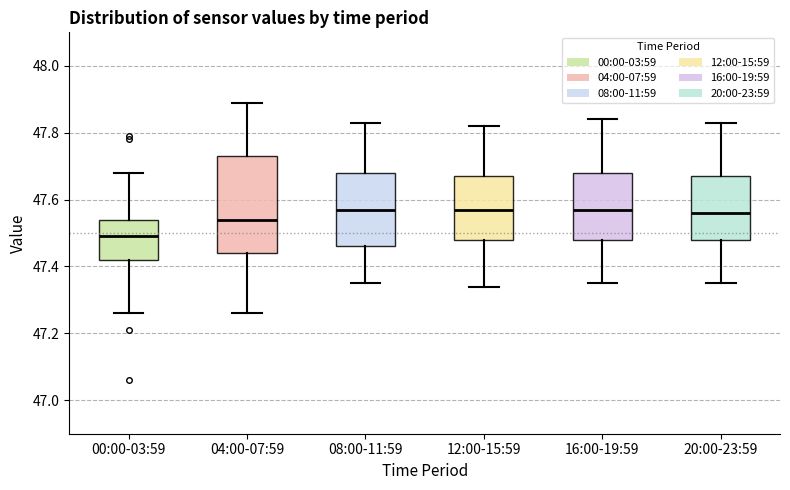

Reading left to right, read every box against the y-axis: the position of its median line, the range the box covers, and the ends of its whiskers. The values are not printed on the chart, so give them approximately, as read against the axis.

00:00-03:59: median 47.50, box 47.42 to 47.54, whiskers 47.26 to 47.68
04:00-07:59: median 47.54, box 47.44 to 47.74, whiskers 47.26 to 47.90
08:00-11:59: median 47.58, box 47.46 to 47.68, whiskers 47.36 to 47.84
12:00-15:59: median 47.58, box 47.48 to 47.68, whiskers 47.34 to 47.82
16:00-19:59: median 47.58, box 47.48 to 47.68, whiskers 47.36 to 47.84
20:00-23:59: median 47.56, box 47.48 to 47.68, whiskers 47.36 to 47.84